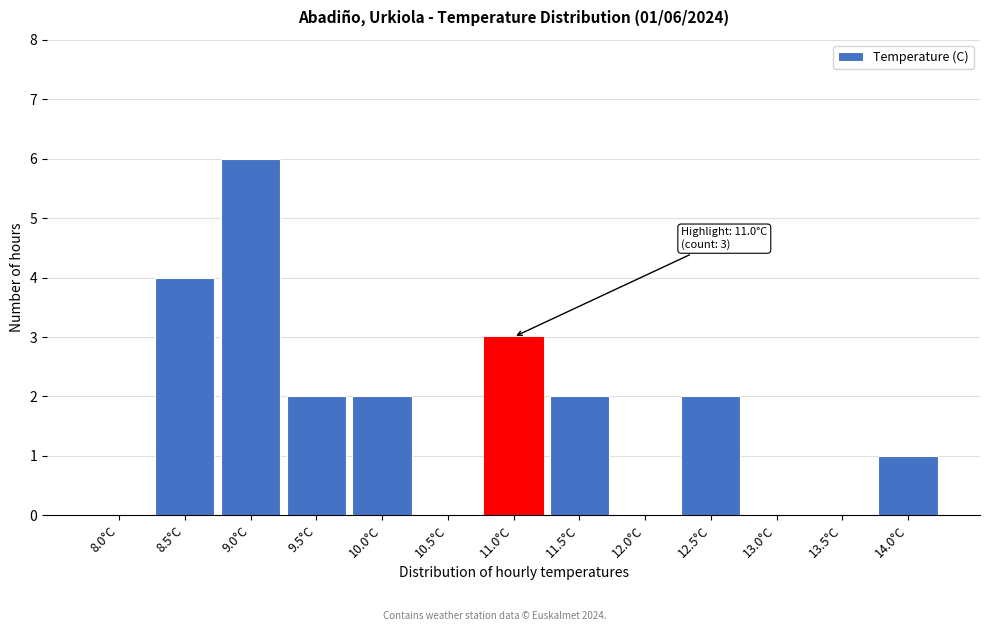

Reading left to right, list all the values displayed in this chart.

8.0°C=0	8.5°C=4	9.0°C=6	9.5°C=2	10.0°C=2	10.5°C=0	11.0°C=3	11.5°C=2	12.0°C=0	12.5°C=2	13.0°C=0	13.5°C=0	14.0°C=1